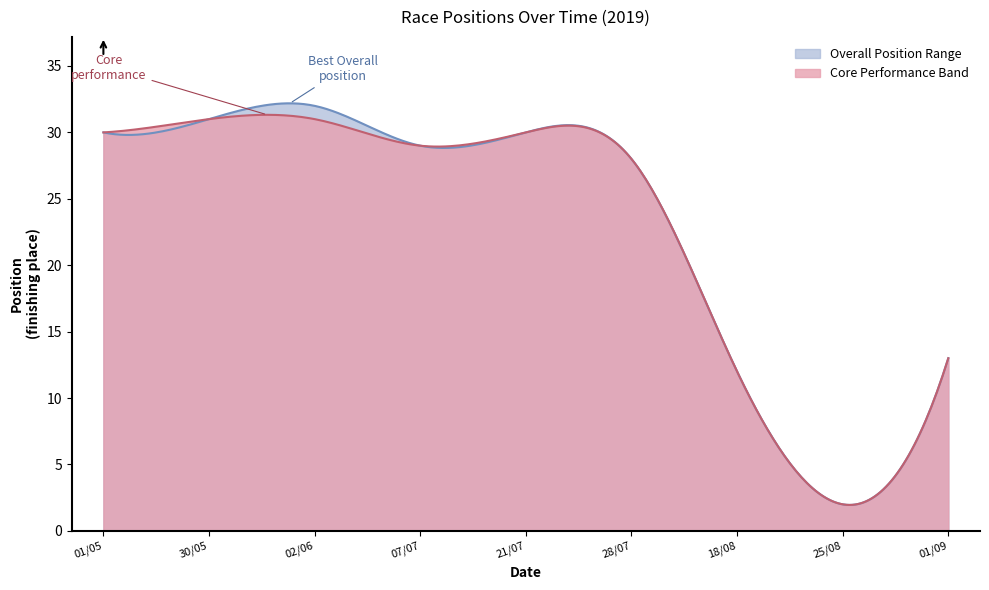

True or false: Smoothed Trend and Best Position cross at least once.

False